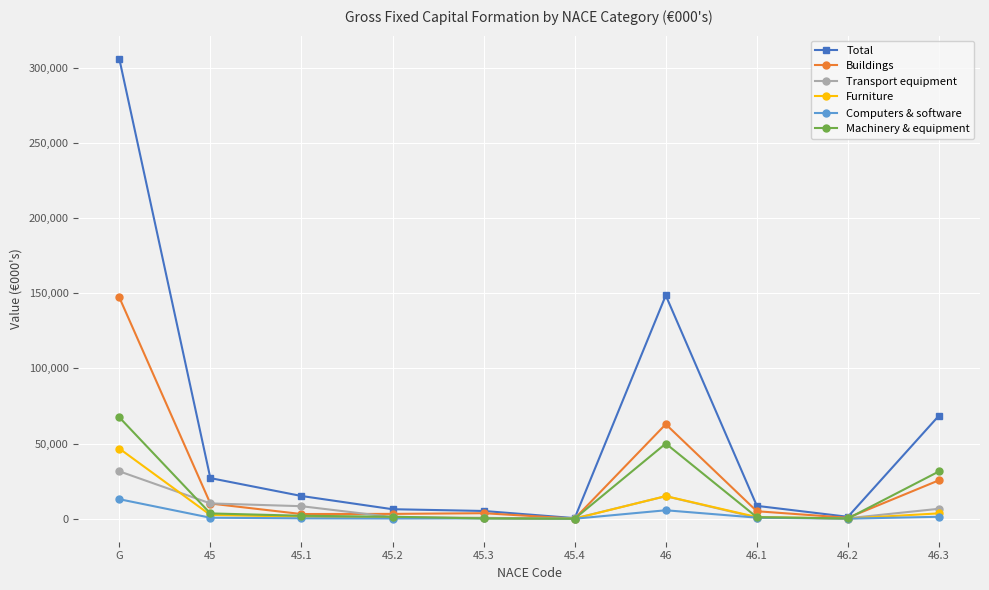

What is the average value of the Machinery & equipment series?

15732